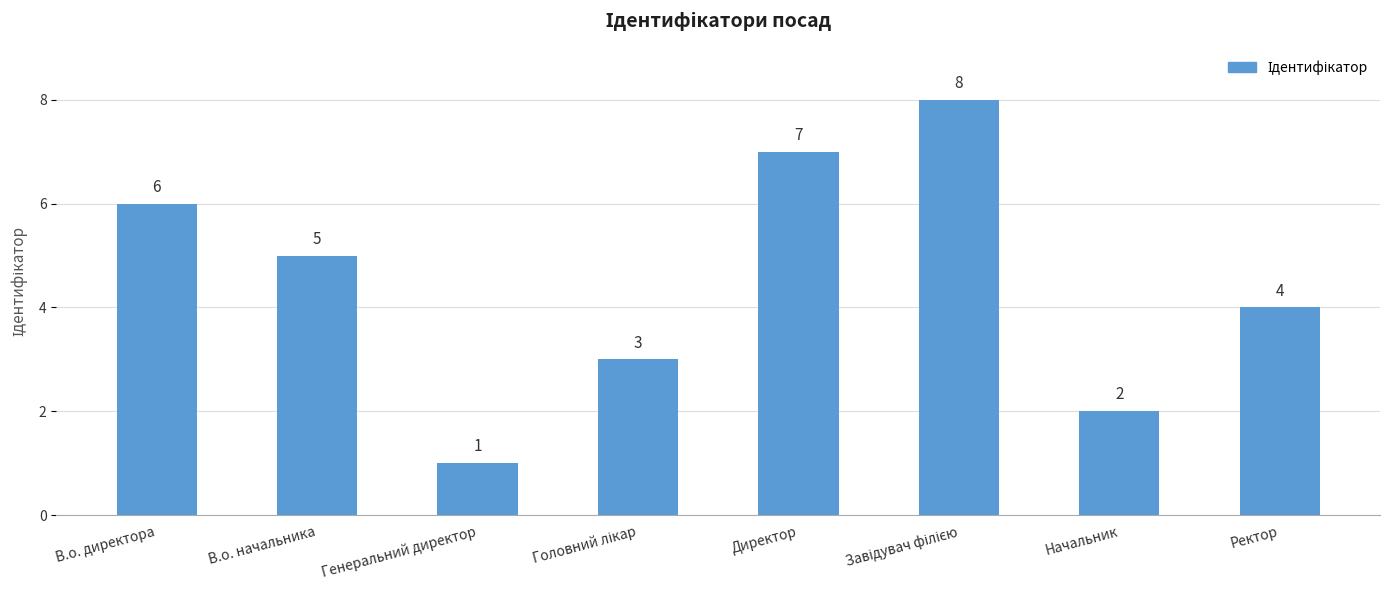

What is the label of the 7th bar from the left?

Начальник